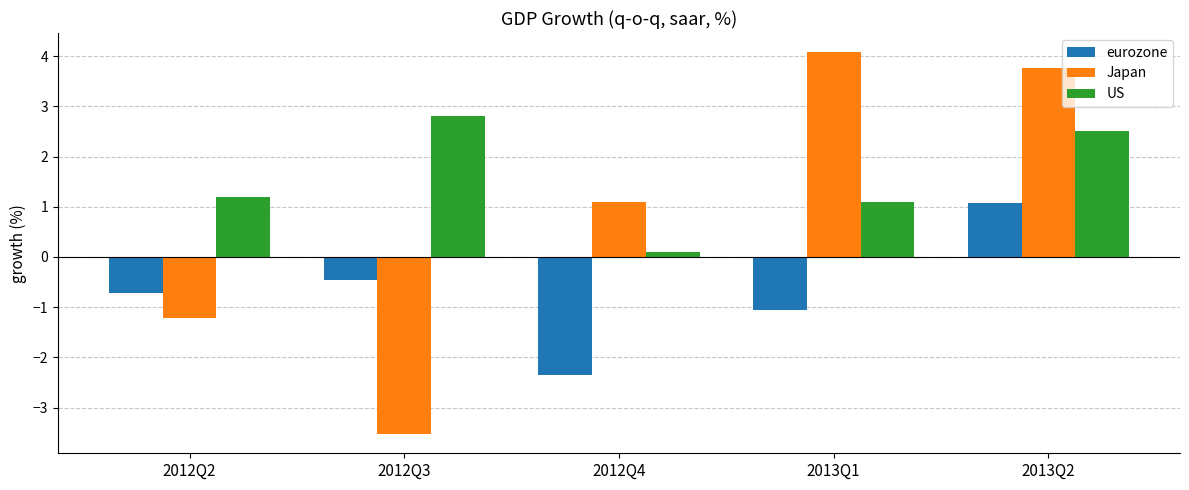

What is the difference between the highest and lowest values at 2013Q1?

5.1